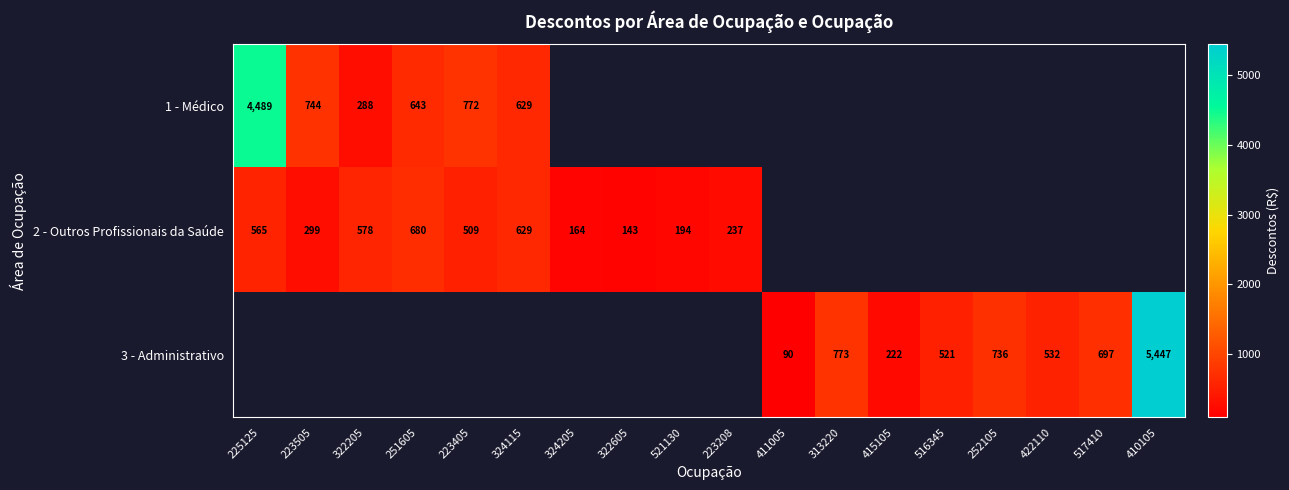

Is the value of 2 - Outros Profissionais da Saúde at 521130 greater than the value of 1 - Médico at 251605?

No